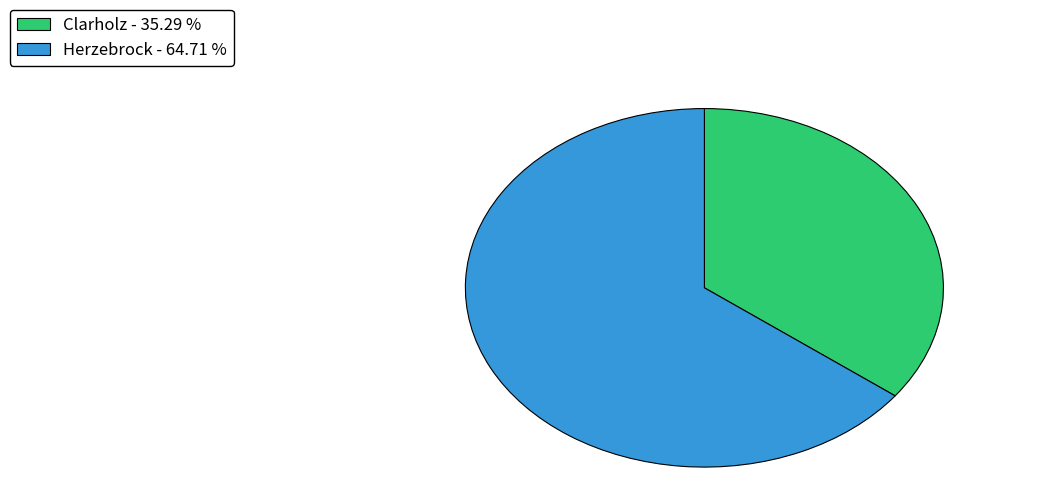

Count the number of slices in the pie.

2